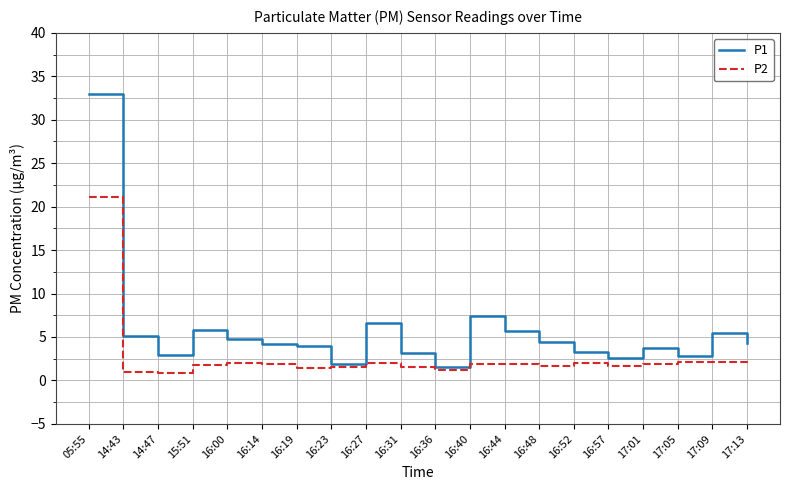

Read the P2 value at 16:44.

1.9